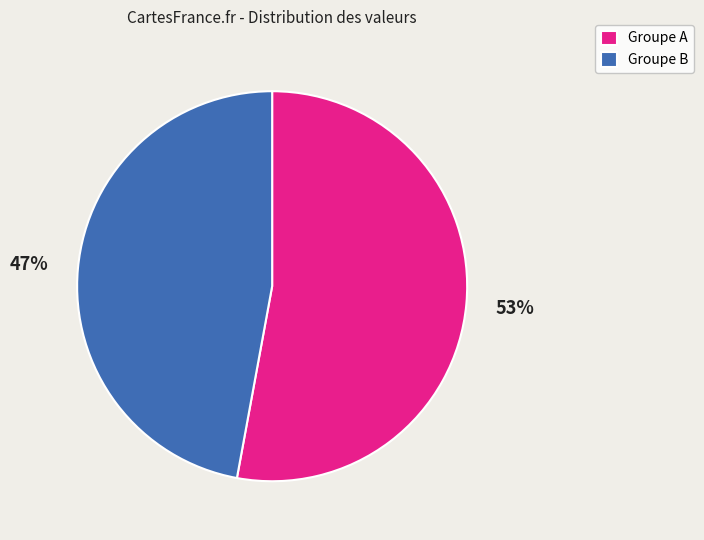

Which category has the smallest portion of the pie?

Groupe B